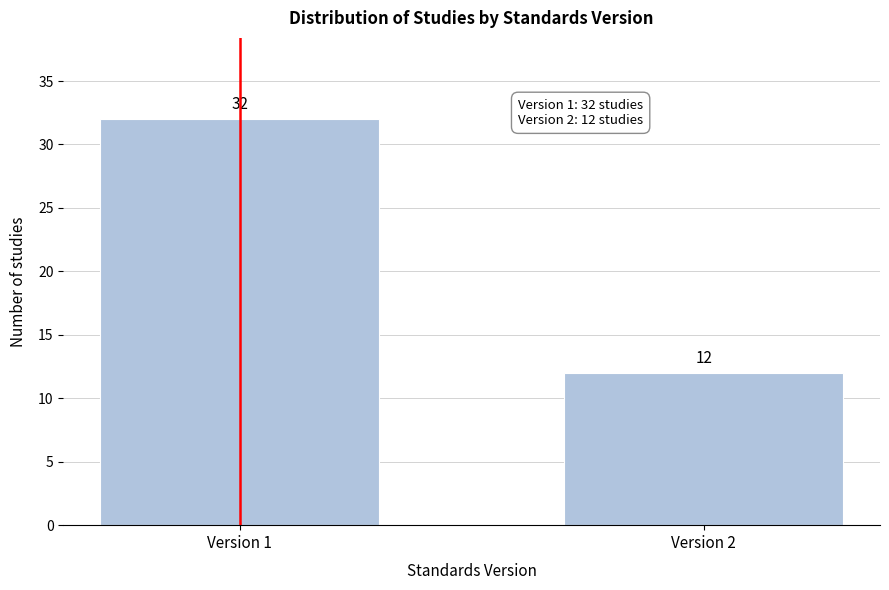

Reading left to right, list all the values displayed in this chart.

Version 1=32	Version 2=12